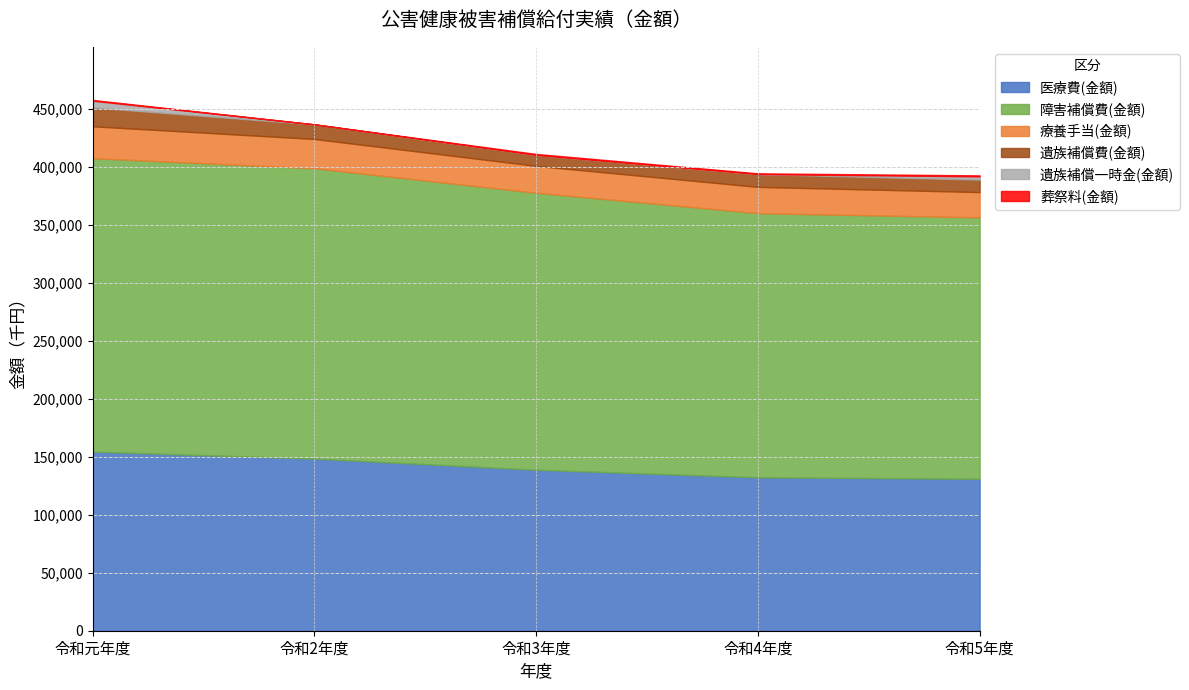

What are all the series names shown in the legend?

医療費(金額), 障害補償費(金額), 療養手当(金額), 遺族補償費(金額), 遺族補償一時金(金額), 葬祭料(金額)